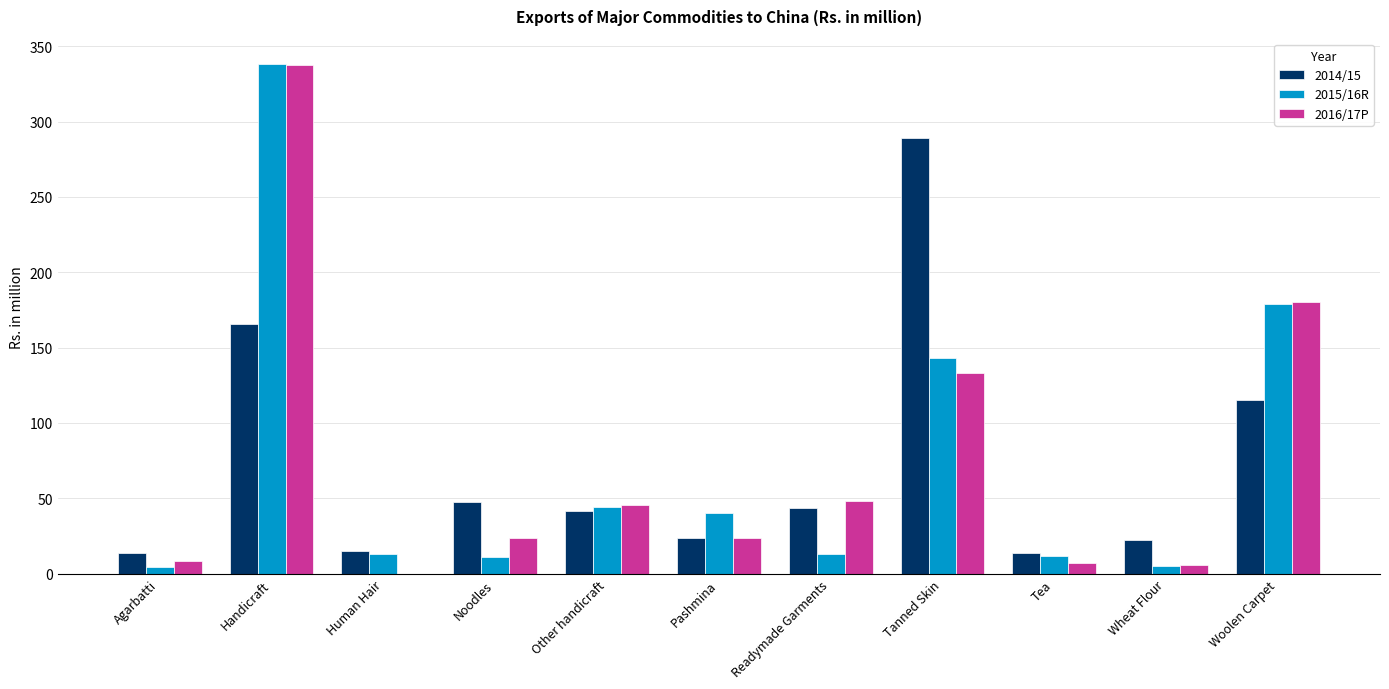

At which category does the chart reach its peak across all series?

Handicraft